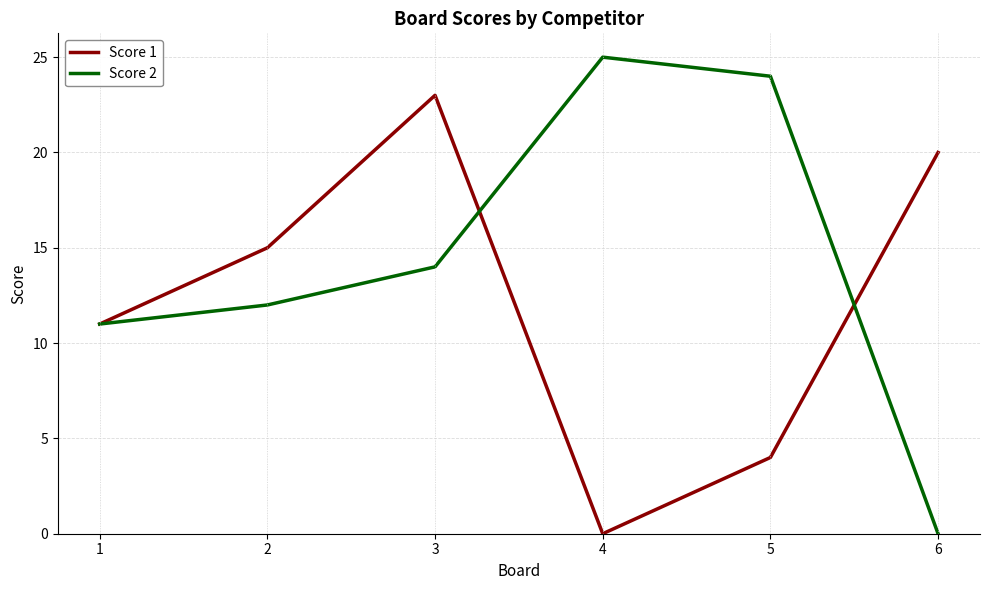

What is the total value across all series at 1?

22